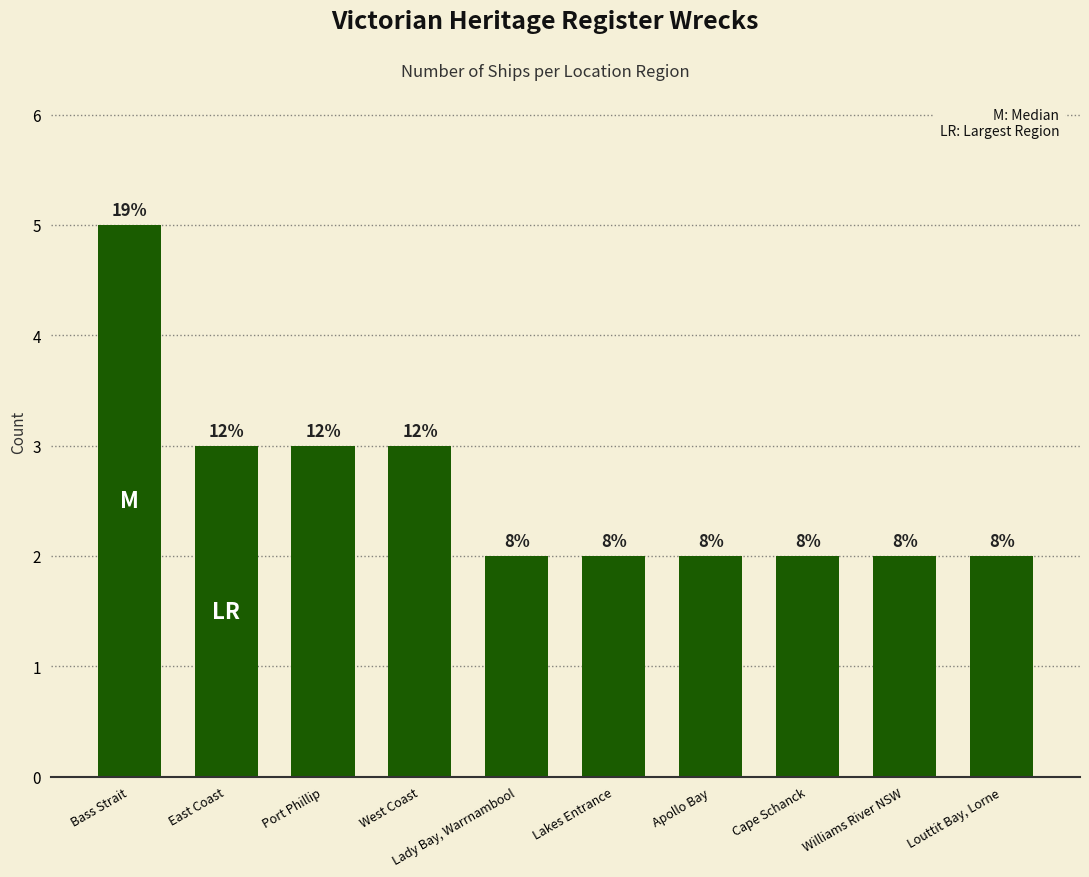

How many bars are there in total?

10